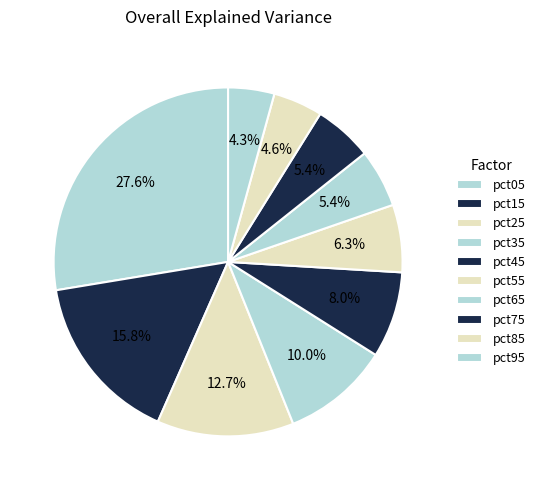

How many segments does this pie chart have?

10